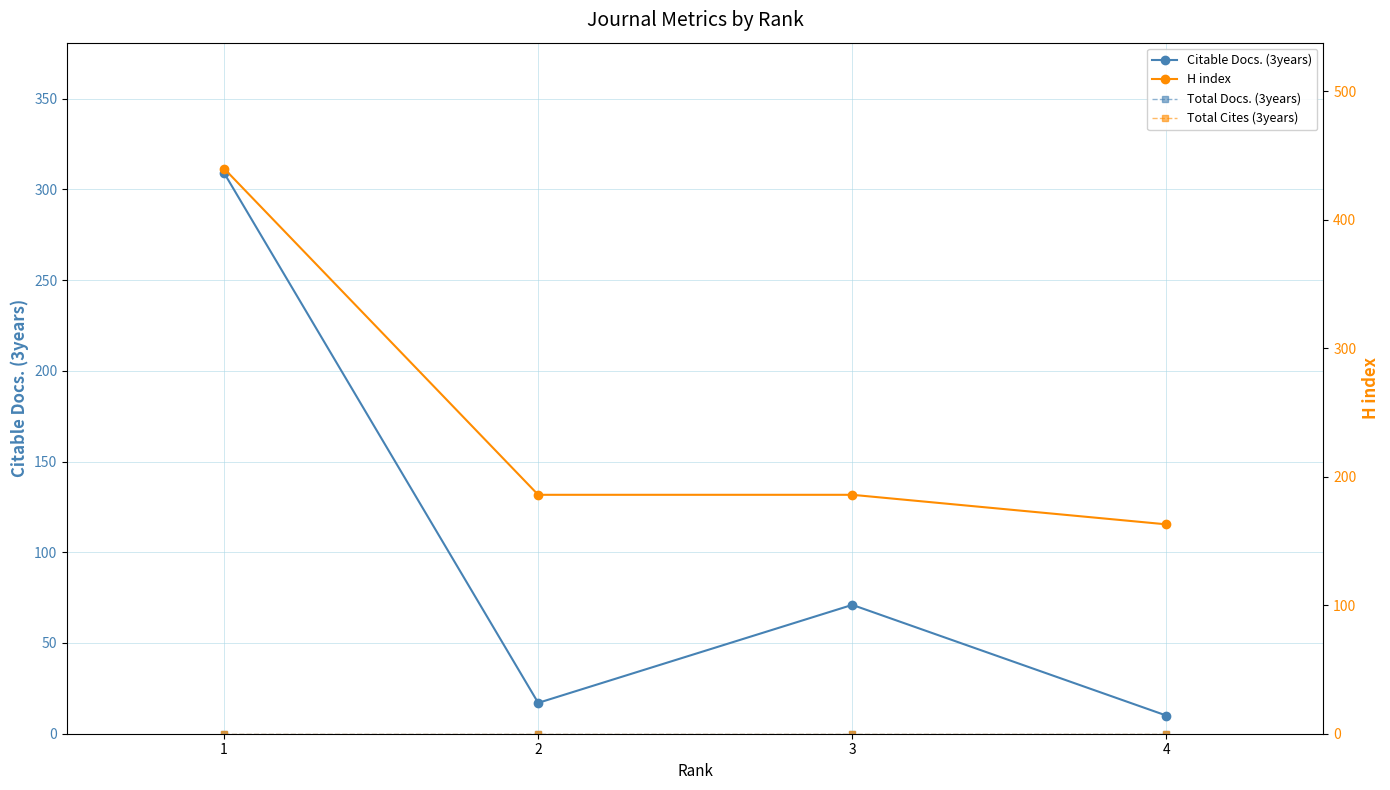

How many lines are shown in the chart?

4